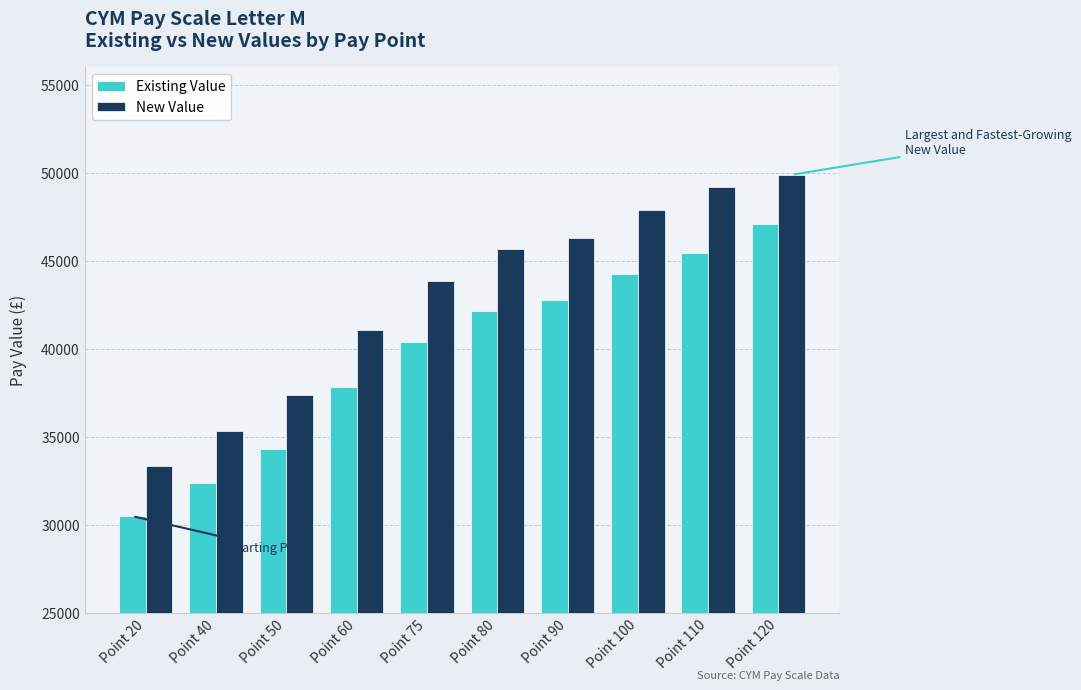

What is the minimum value shown in the chart?

30478